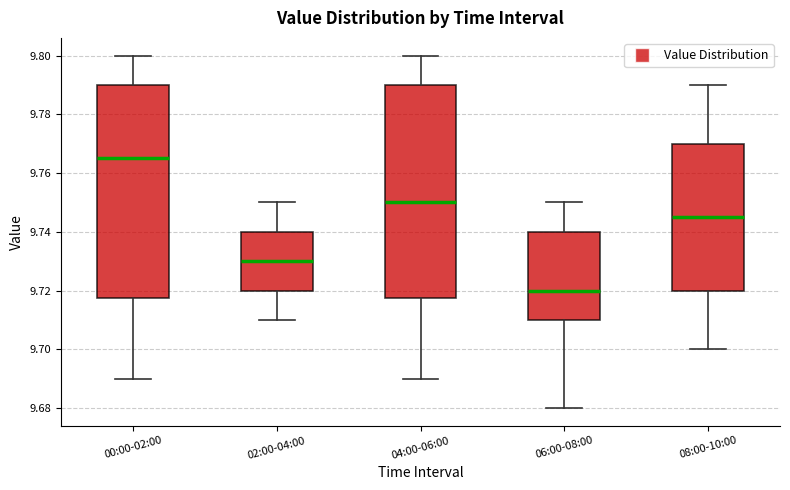

Which box has the highest median line?

00:00-02:00